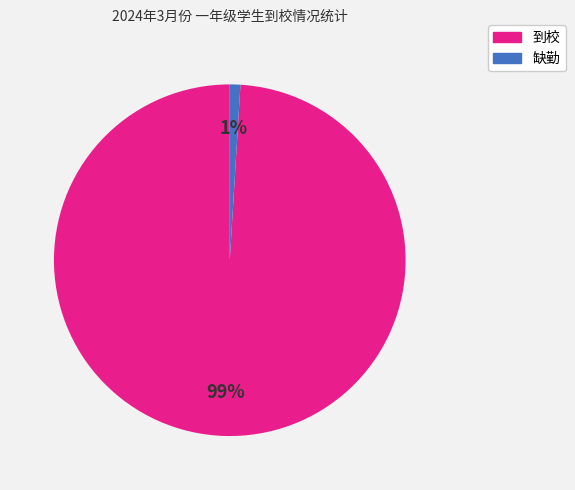

Does any single category account for the majority?

Yes